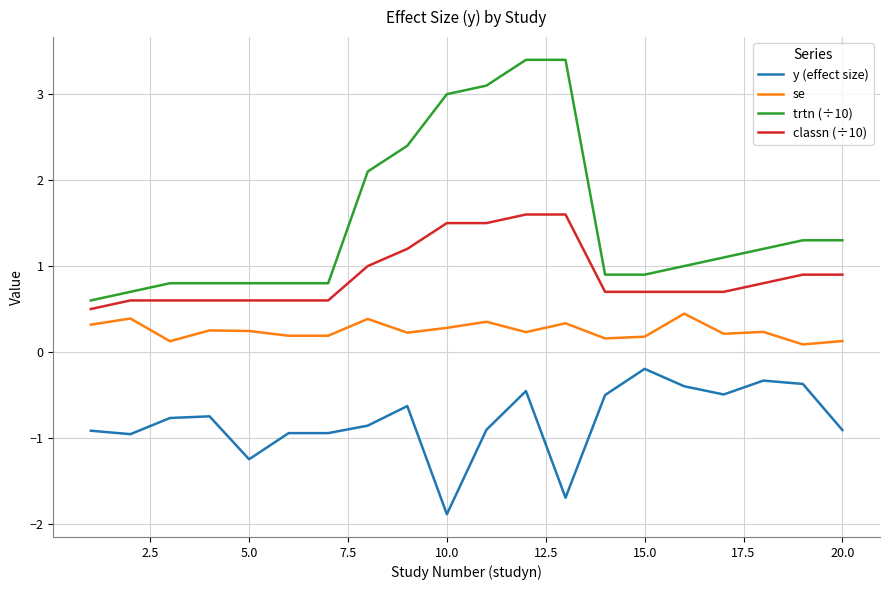

Which series has the largest total across all categories?

trtn (÷10)